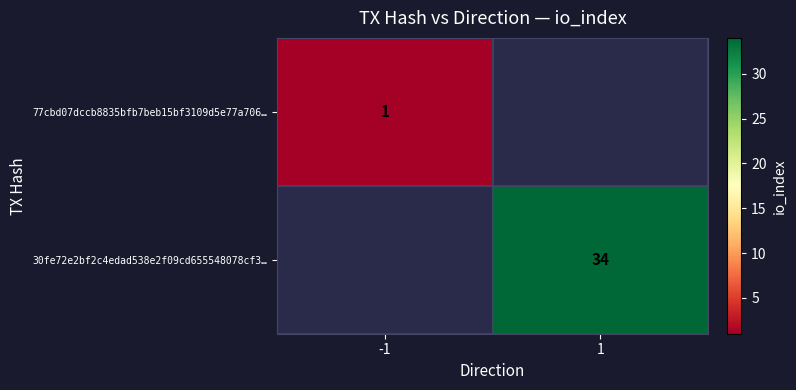

The value of 77cbd07dccb8835bfb7beb15bf3109d5e77a706… at -1 is 1. True or false?

True